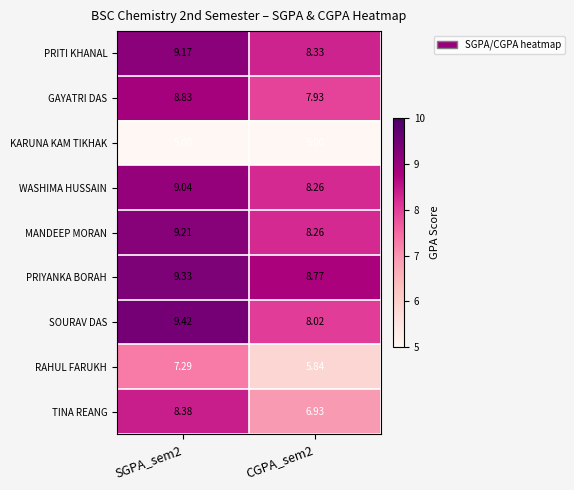

Rank the series by their maximum value, from highest to lowest.

SOURAV DAS, PRIYANKA BORAH, MANDEEP MORAN, PRITI KHANAL, WASHIMA HUSSAIN, GAYATRI DAS, TINA REANG, RAHUL FARUKH, KARUNA KAM TIKHAK